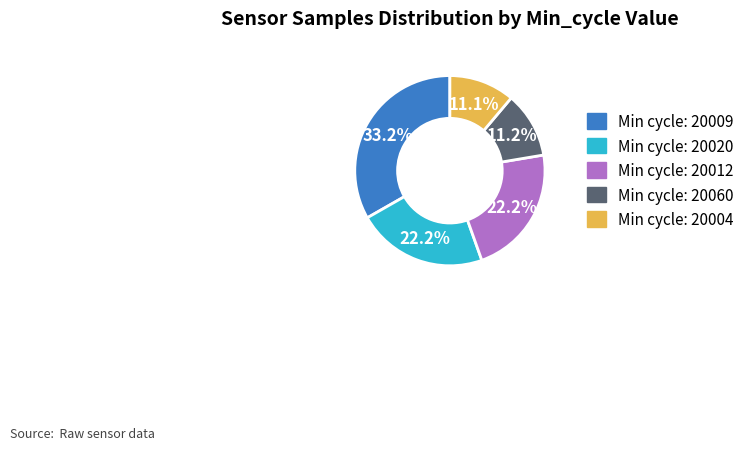

Count the number of slices in the pie.

5